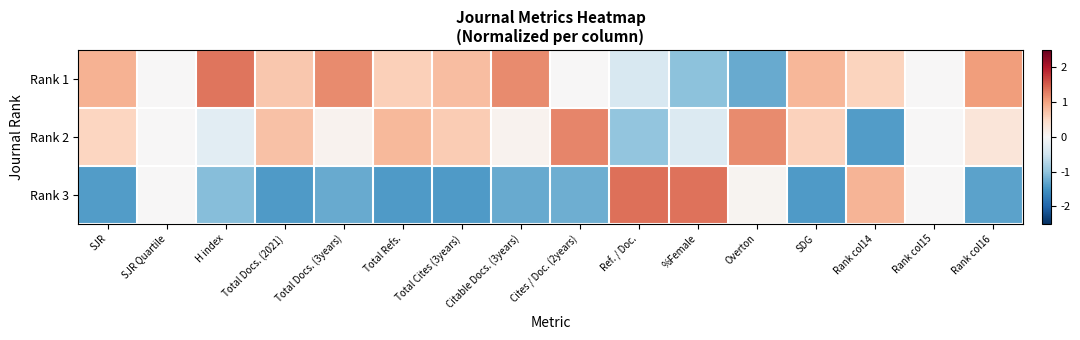

At which category does the chart reach its minimum across all series?

Total Docs. (2021)